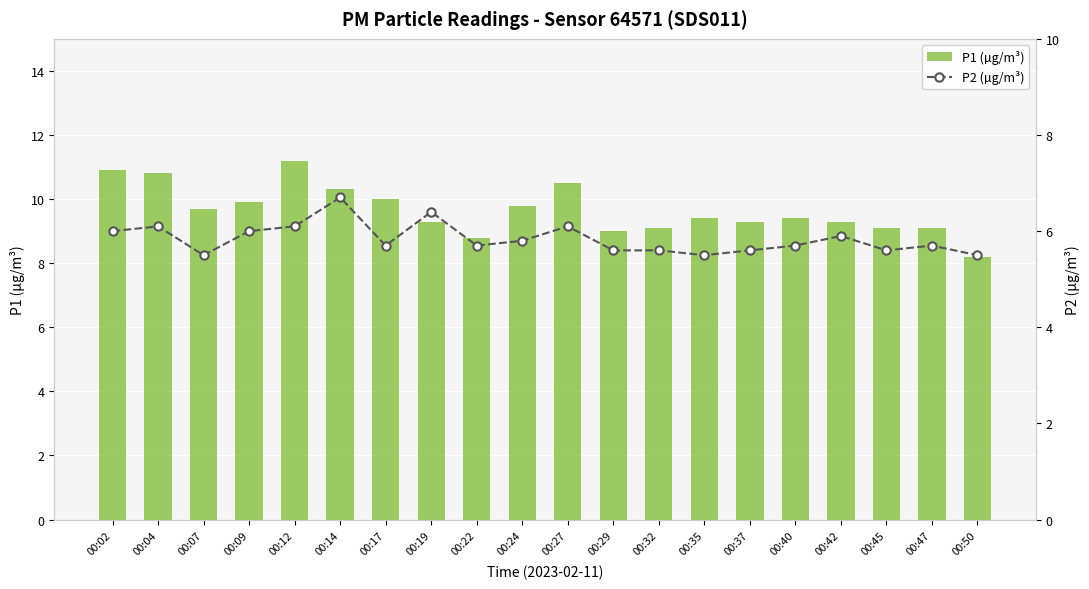

At 00:37, list the series in order from largest to smallest.

P1 (µg/m³), P2 (µg/m³)